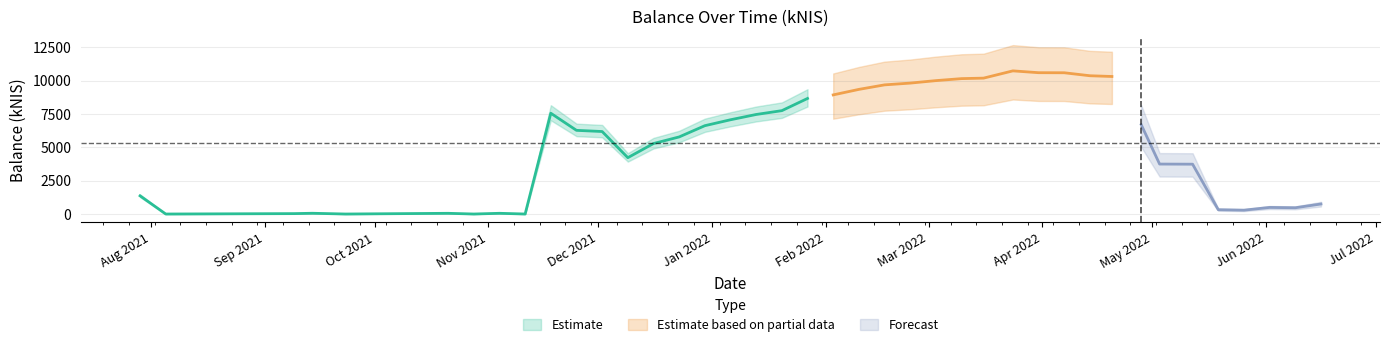

What is the difference between the values at 6 and balance?

1362.5